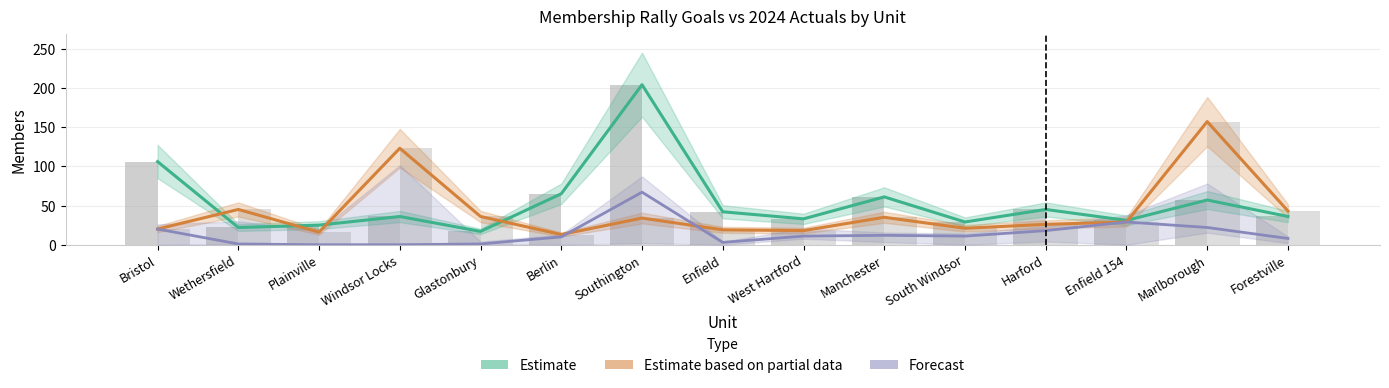

What is the difference between the maximum and minimum values in the Forecast (D1 Actual) series?

67